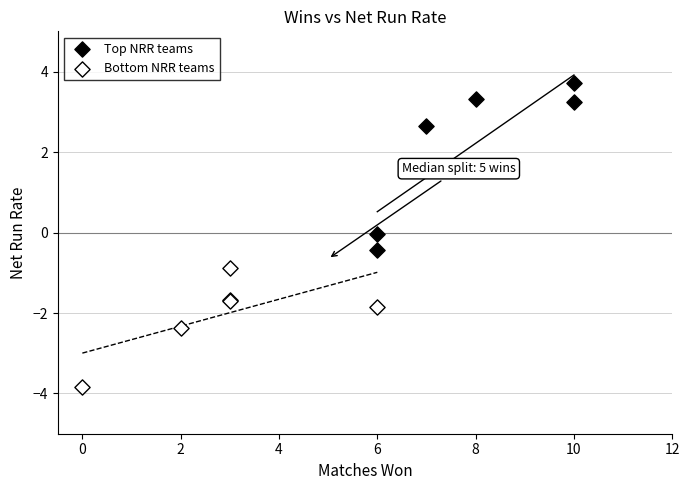

Which series reaches the minimum Y coordinate?

Bottom NRR teams